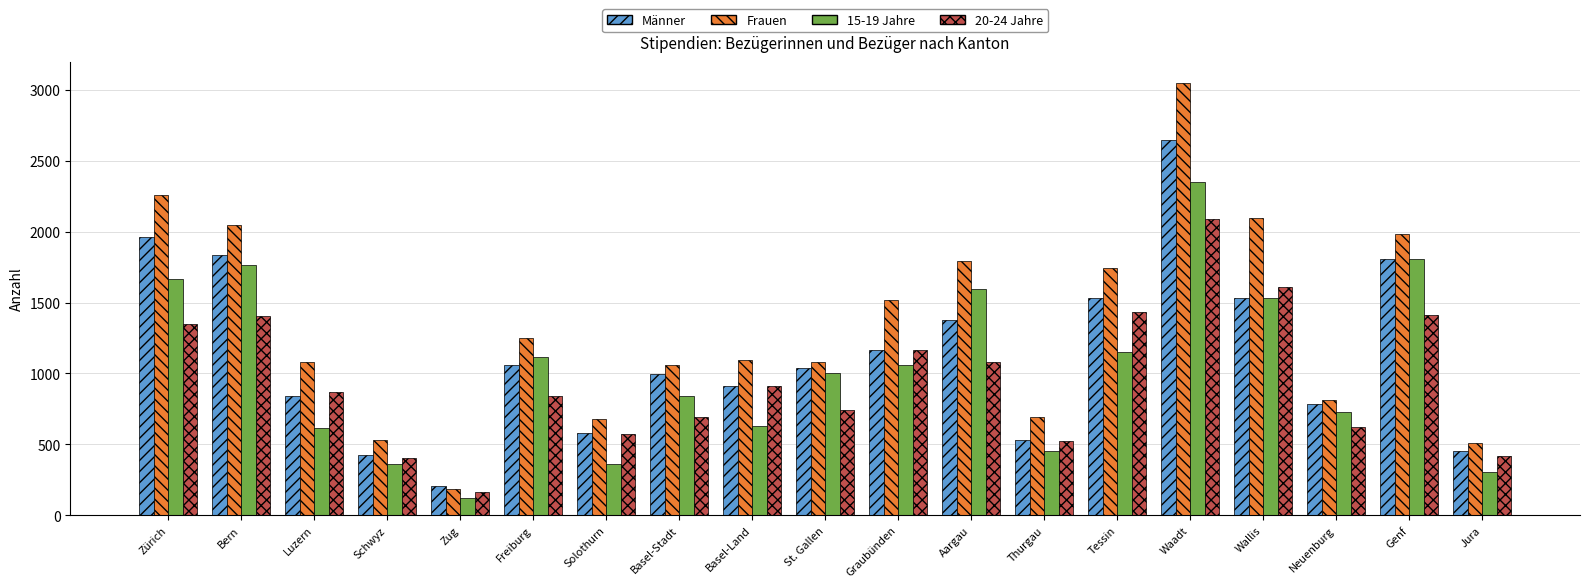

Which label corresponds to the smallest value in the chart?

Zug